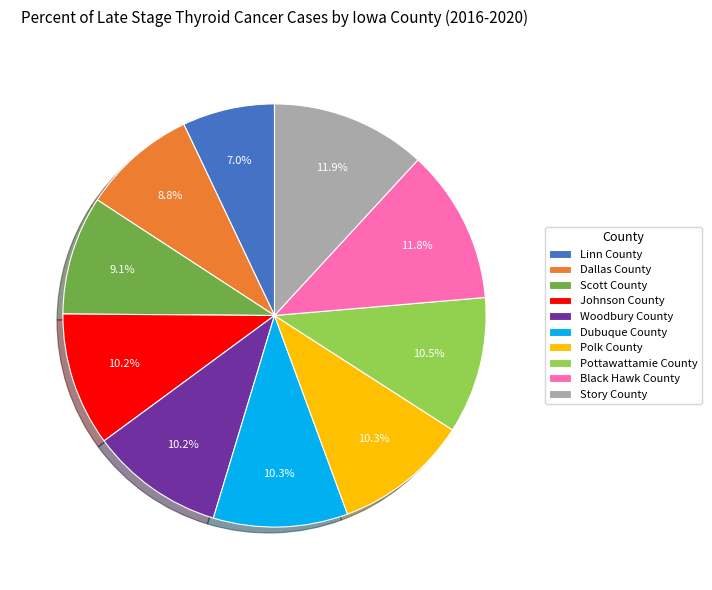

Count the number of slices in the pie.

10